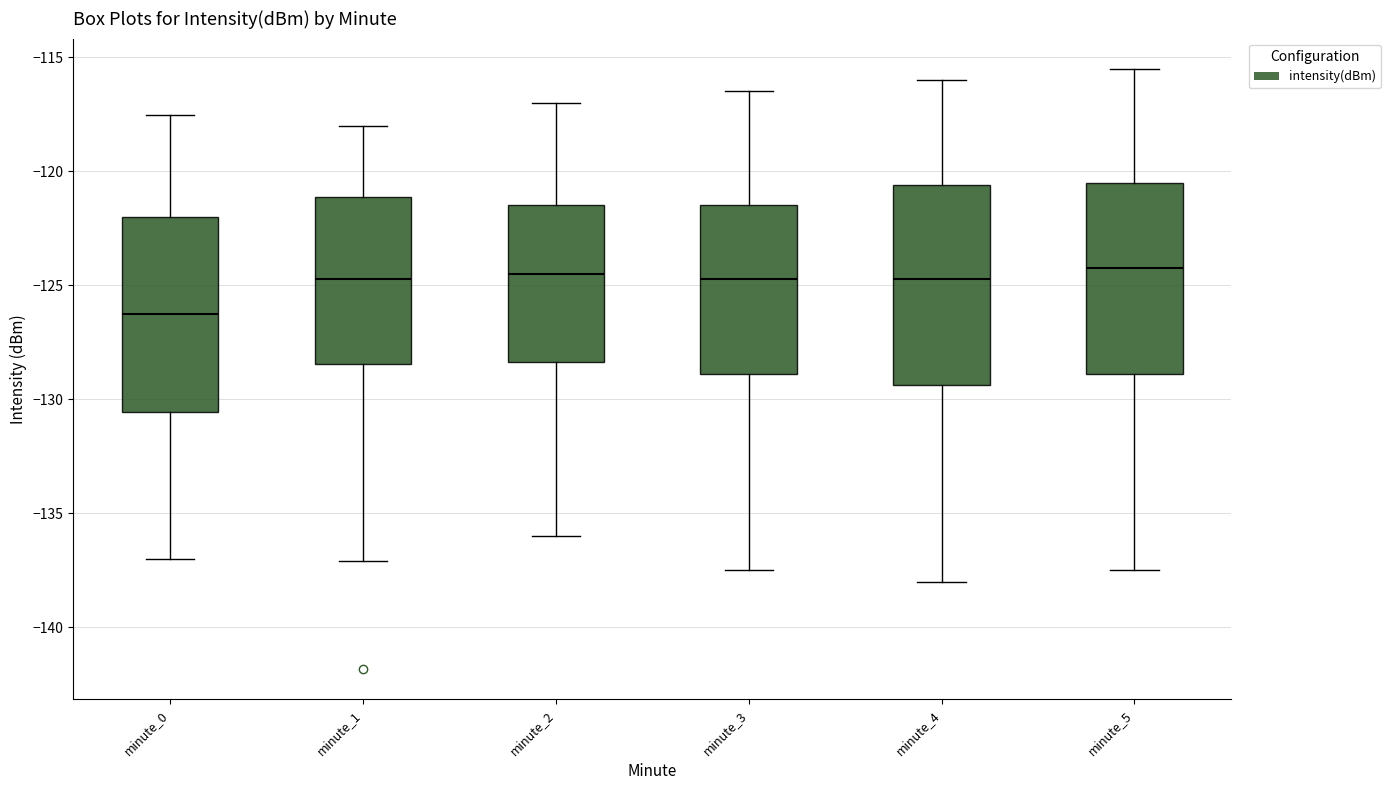

Reading left to right, read every box against the y-axis: the position of its median line, the range the box covers, and the ends of its whiskers. The values are not printed on the chart, so give them approximately, as read against the axis.

minute_0: median -126.5, box -130.5 to -122.0, whiskers -137.0 to -117.5
minute_1: median -124.5, box -128.5 to -121.0, whiskers -137.0 to -118.0
minute_2: median -124.5, box -128.5 to -121.5, whiskers -136.0 to -117.0
minute_3: median -124.5, box -129.0 to -121.5, whiskers -137.5 to -116.5
minute_4: median -124.5, box -129.5 to -120.5, whiskers -138.0 to -116.0
minute_5: median -124.0, box -129.0 to -120.5, whiskers -137.5 to -115.5